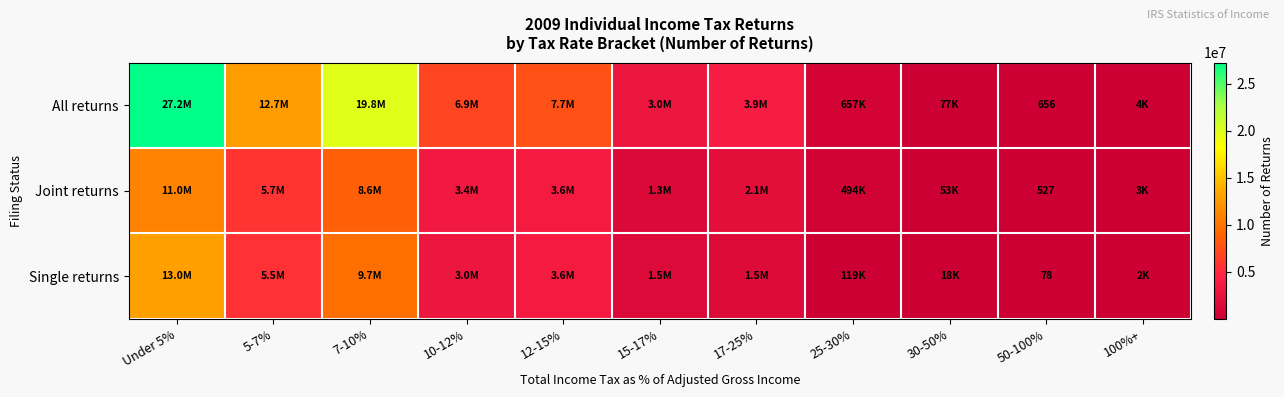

At how many categories does at least one series exceed 1213304?

7